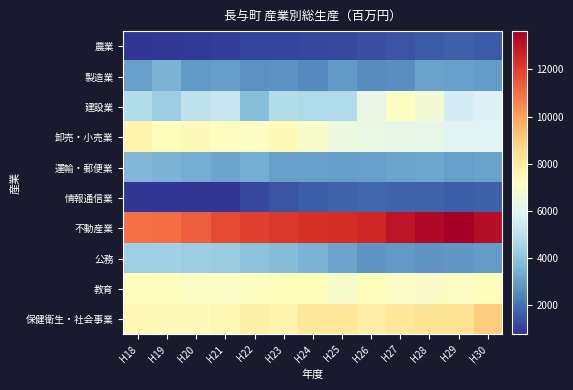

Reading right to left, extract all data points from this chart.

農業: H30=1540	H29=1622	H28=1522	H27=1382	H26=1251	H25=1148	H24=1112	H23=1048	H22=1063	H21=900	H20=856	H19=796	H18=779
製造業: H30=2925	H29=3022	H28=3058	H27=2624	H26=2576	H25=2872	H24=2534	H23=2729	H22=2673	H21=2979	H20=2872	H19=3512	H18=3021
建設業: H30=5847	H29=5628	H28=6706	H27=7127	H26=6291	H25=4811	H24=4701	H23=4828	H22=3819	H21=5280	H20=5074	H19=4276	H18=4839
卸売・小売業: H30=5966	H29=6027	H28=6270	H27=6263	H26=6331	H25=6465	H24=6902	H23=7371	H22=7034	H21=7193	H20=7302	H19=7275	H18=7602
運輸・郵便業: H30=3063	H29=3021	H28=3201	H27=3156	H26=3025	H25=2993	H24=3020	H23=3033	H22=3354	H21=3114	H20=3347	H19=3513	H18=3710
情報通信業: H30=1644	H29=1558	H28=1673	H27=1747	H26=1750	H25=1664	H24=1549	H23=1353	H22=1095	H21=756	H20=754	H19=741	H18=746
不動産業: H30=13187	H29=13629	H28=13339	H27=13064	H26=12566	H25=12417	H24=12278	H23=12158	H22=11950	H21=11720	H20=11326	H19=11041	H18=10988
公務: H30=2947	H29=2849	H28=2795	H27=2857	H26=2801	H25=3144	H24=3519	H23=3790	H22=3942	H21=4216	H20=4309	H19=4402	H18=4344
教育: H30=7251	H29=7054	H28=6967	H27=7018	H26=7237	H25=6928	H24=7236	H23=7239	H22=7086	H21=6996	H20=7039	H19=7163	H18=7201
保健衛生・社会事業: H30=8939	H29=8382	H28=8350	H27=8147	H26=7890	H25=8143	H24=8097	H23=7653	H22=7812	H21=7503	H20=7294	H19=7329	H18=7408